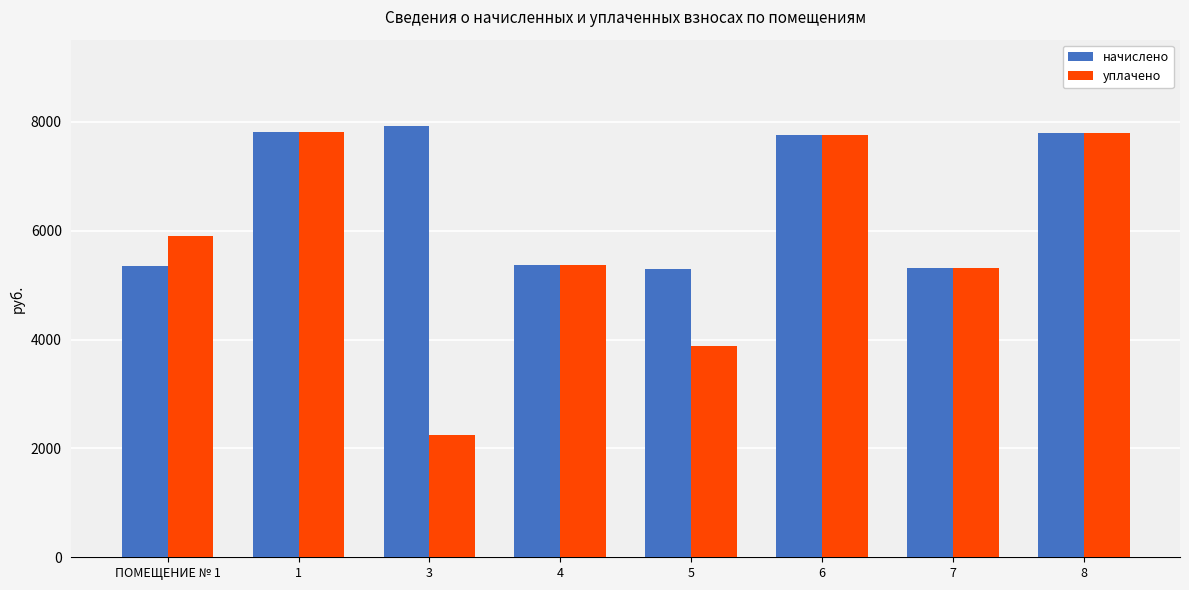

The начислено series shows 5365.4 at 4. True or false?

True